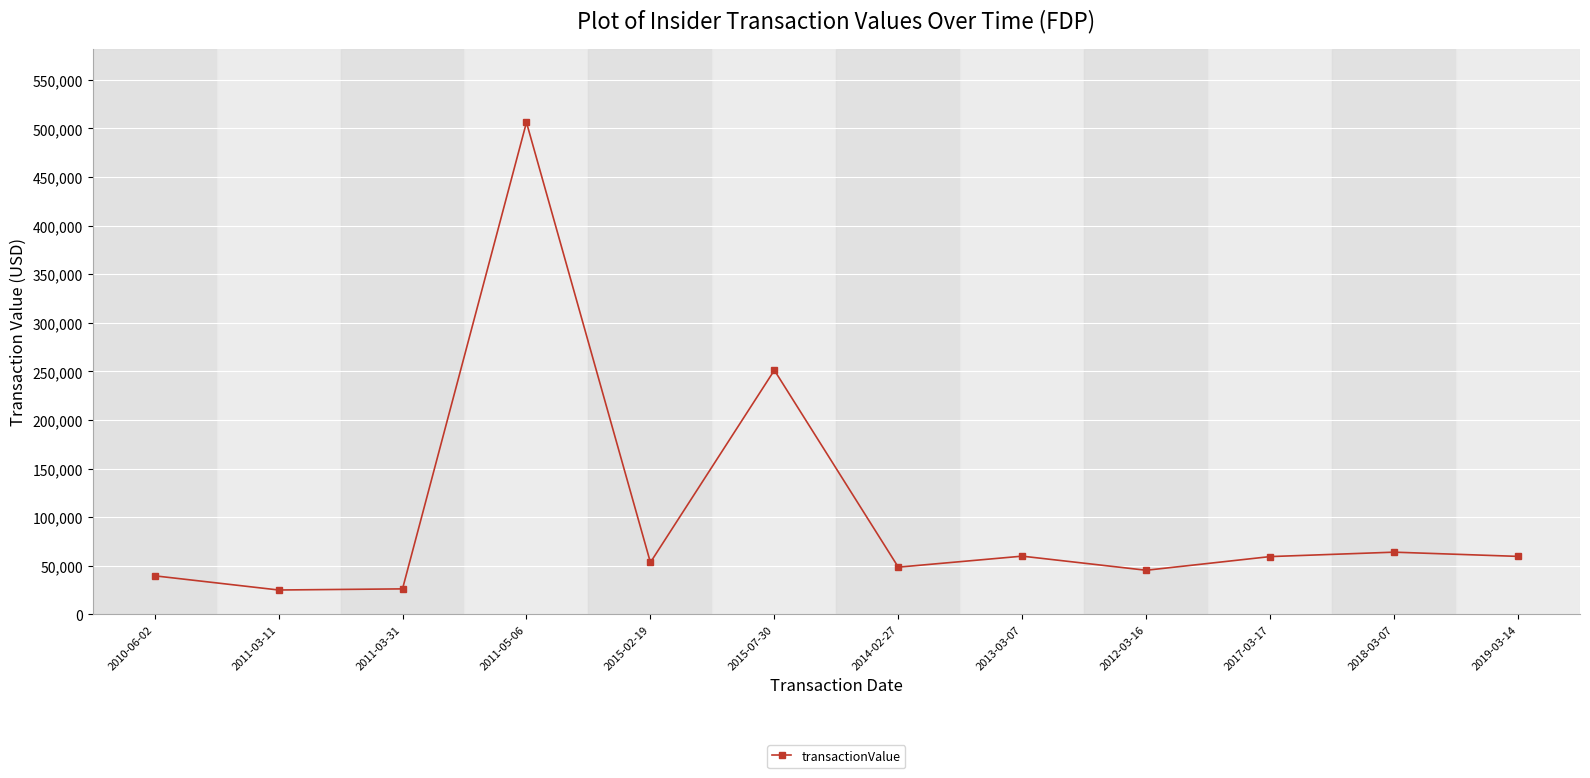

Between 2011-05-06 and 2015-07-30, which is larger?

2011-05-06